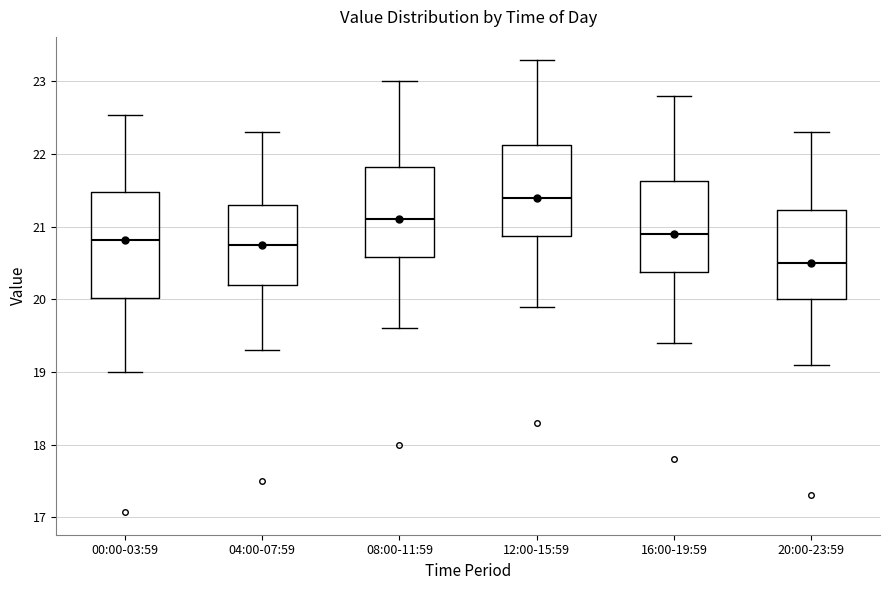

Which box's median line is the lowest?

20:00-23:59